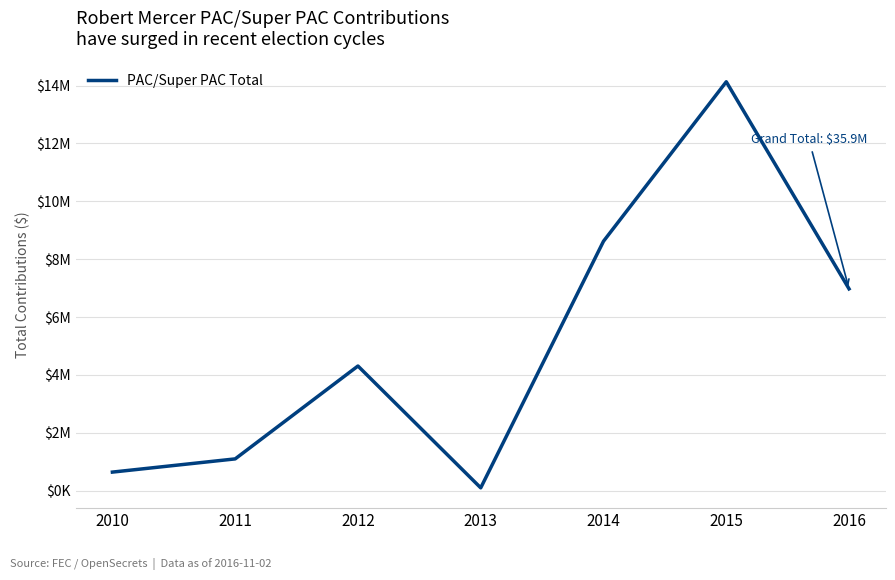

Reading right to left, list all the values displayed in this chart.

2016=6975000.0	2015=14130000.0	2014=8620000.0	2013=100000.0	2012=4309354.4	2011=1100000.0	2010=643750.0